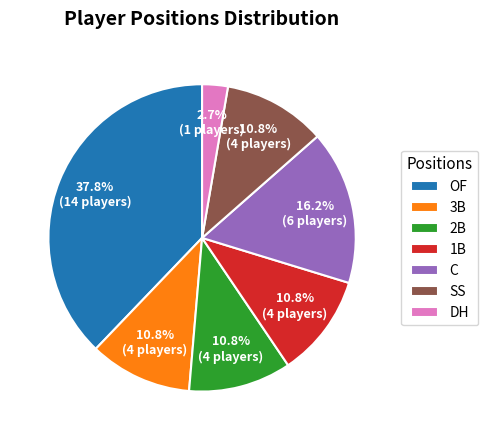

How many slices are in this pie chart?

7